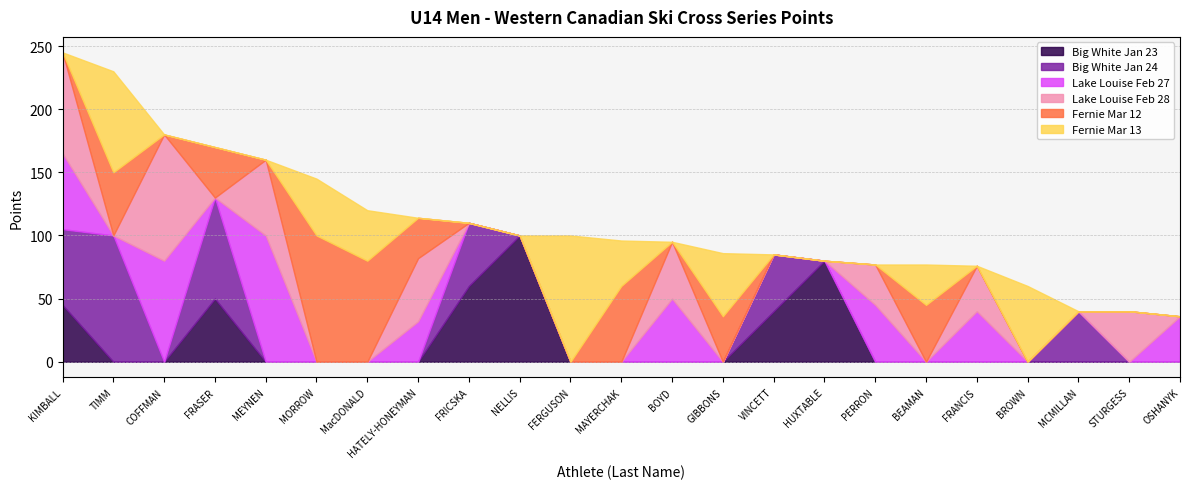

How many lines are shown in the chart?

6